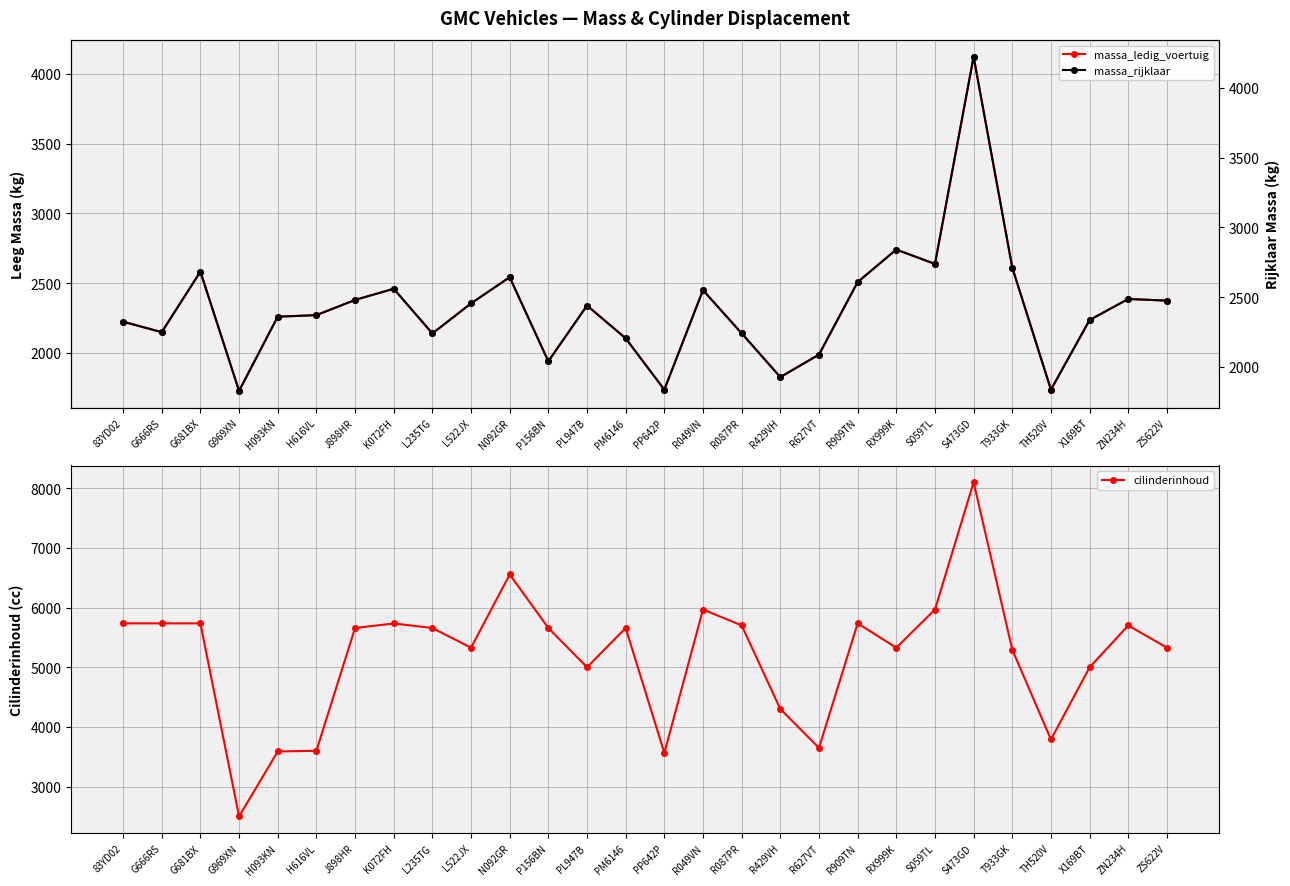

At how many categories does at least one series exceed 6091?

2